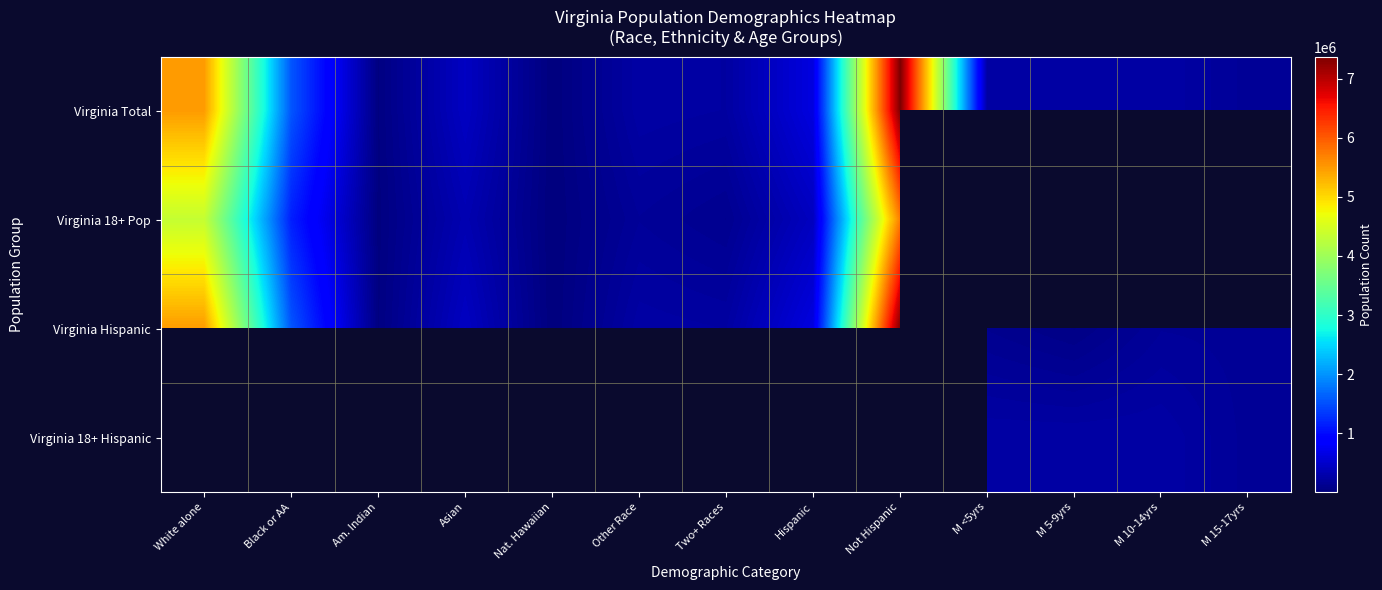

Which has a higher value, Nat. Hawaiian or M 5-9yrs?

M 5-9yrs